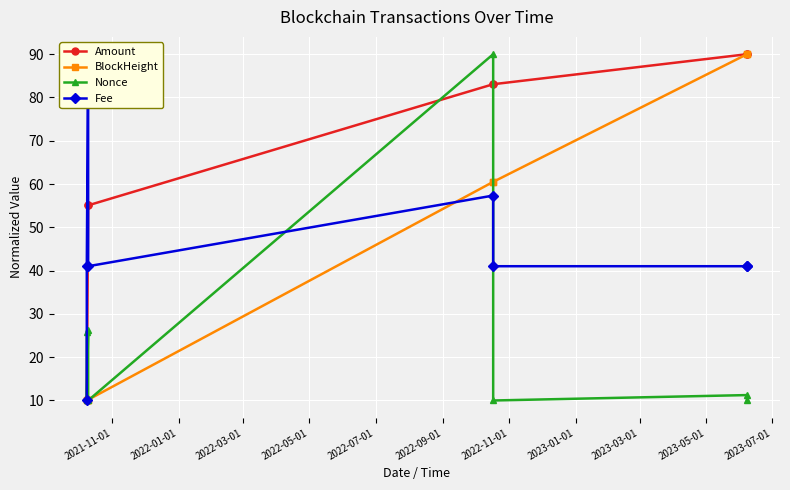

What is the maximum value for BlockHeight?

90.0